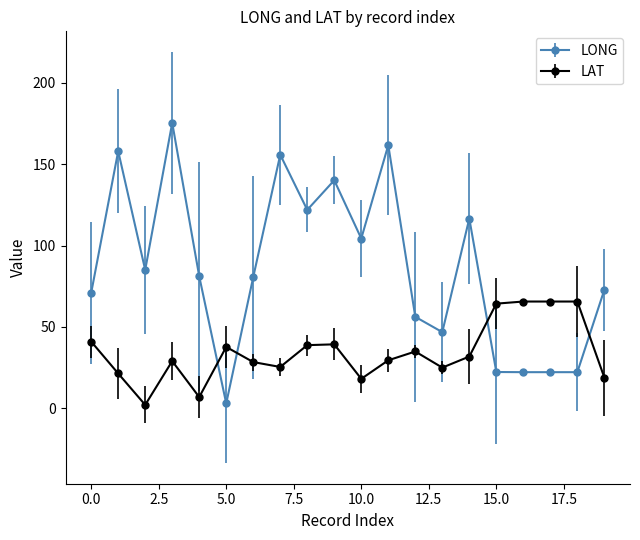

After their last crossing, which series has the higher values: LAT or LONG?

LONG